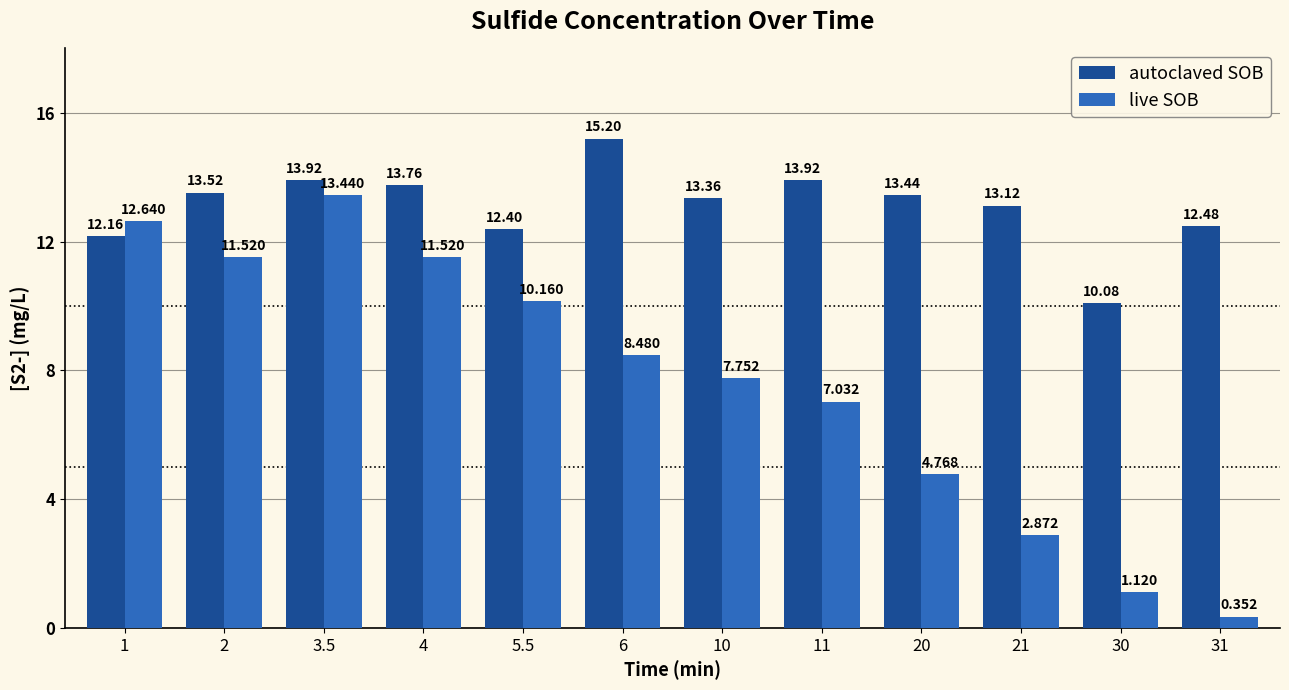

What is the sum of the autoclaved SOB values at 30 and 11?

24.0